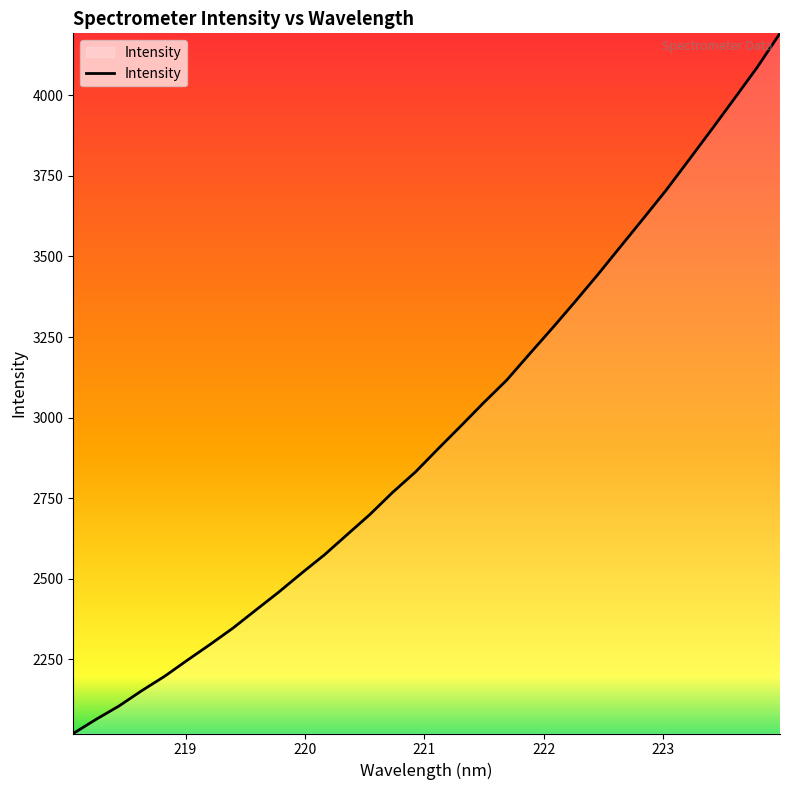

What is the maximum value shown in the chart?

4192.3